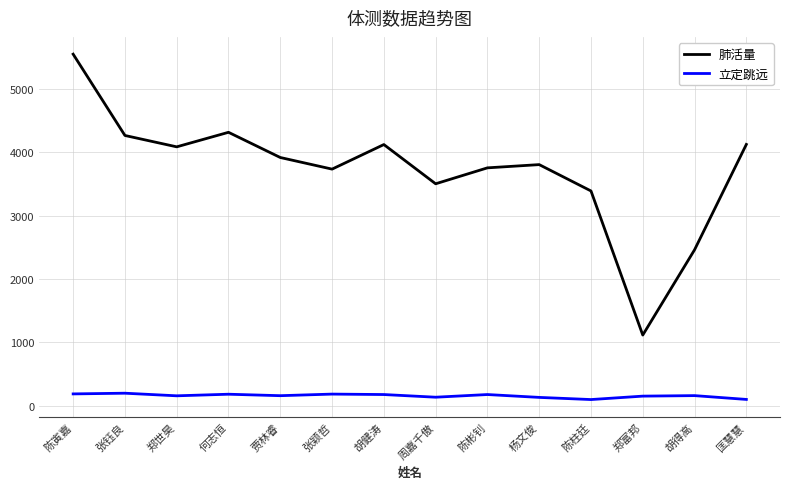

What is the average value of the 肺活量 series?

3721